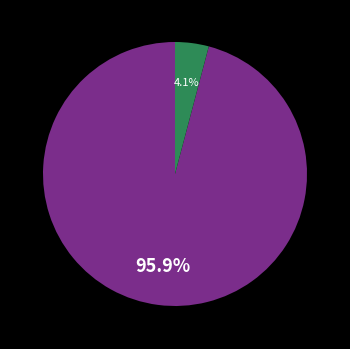

Does any single category account for the majority?

Yes